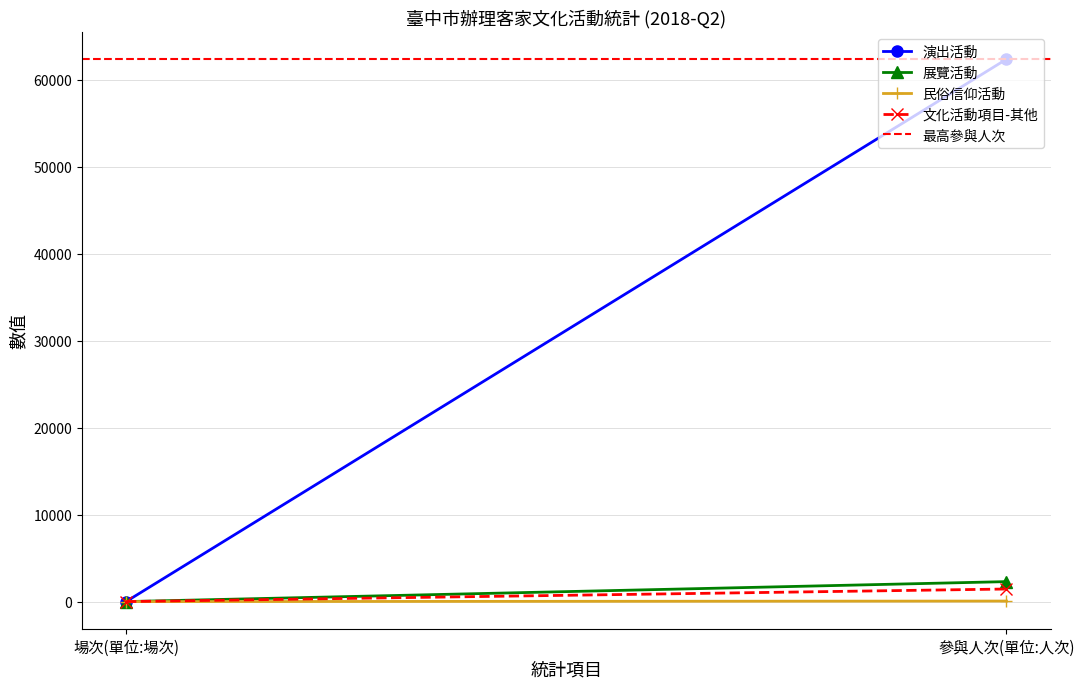

At how many categories does at least one series exceed 48506?

2